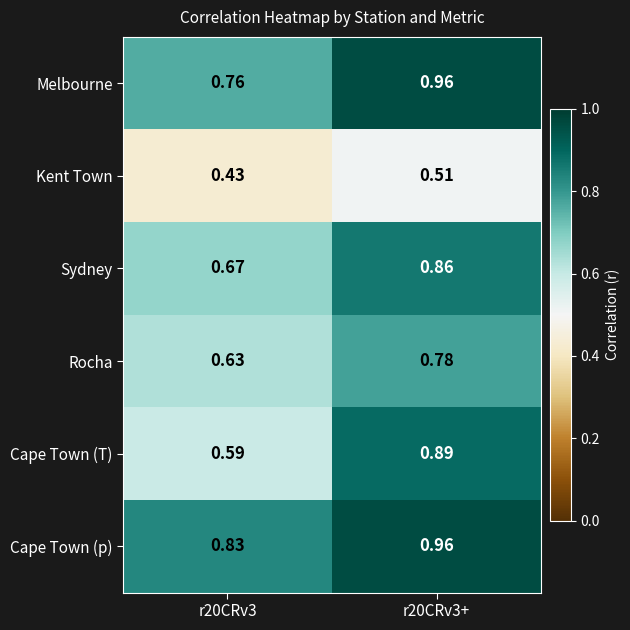

Which series changed the most between r20CRv3 and r20CRv3+?

Cape Town (T)